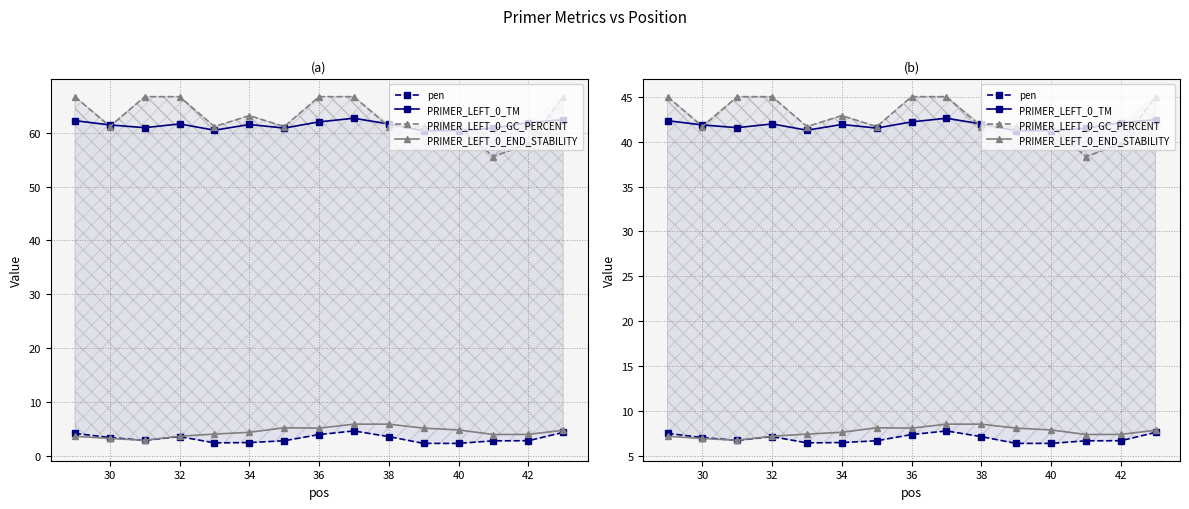

What is the sum of all pen values?

104.4